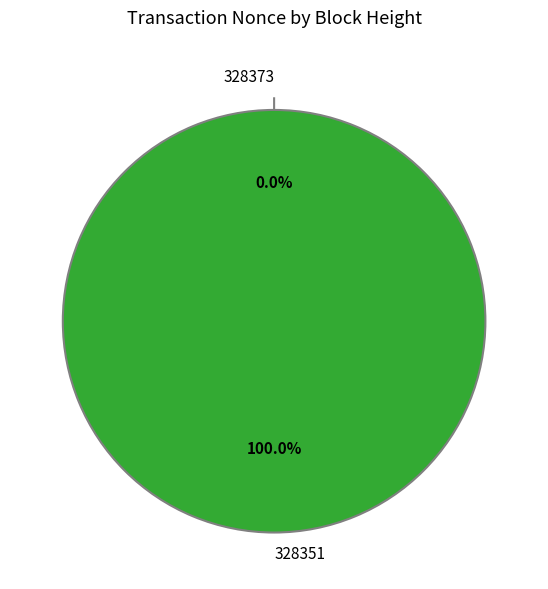

Is there a majority slice in this chart?

Yes